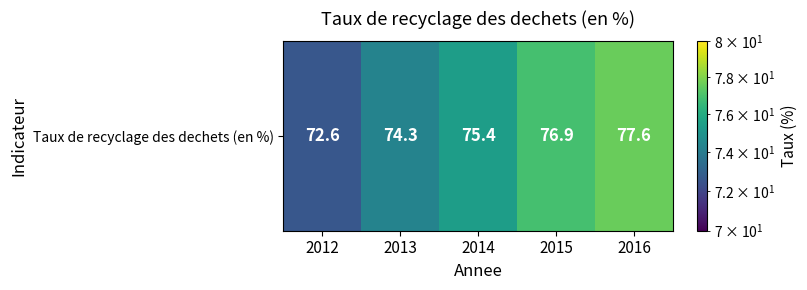

Reading left to right, what are all the values shown in this chart?

2012=72.6	2013=74.3	2014=75.4	2015=76.9	2016=77.6